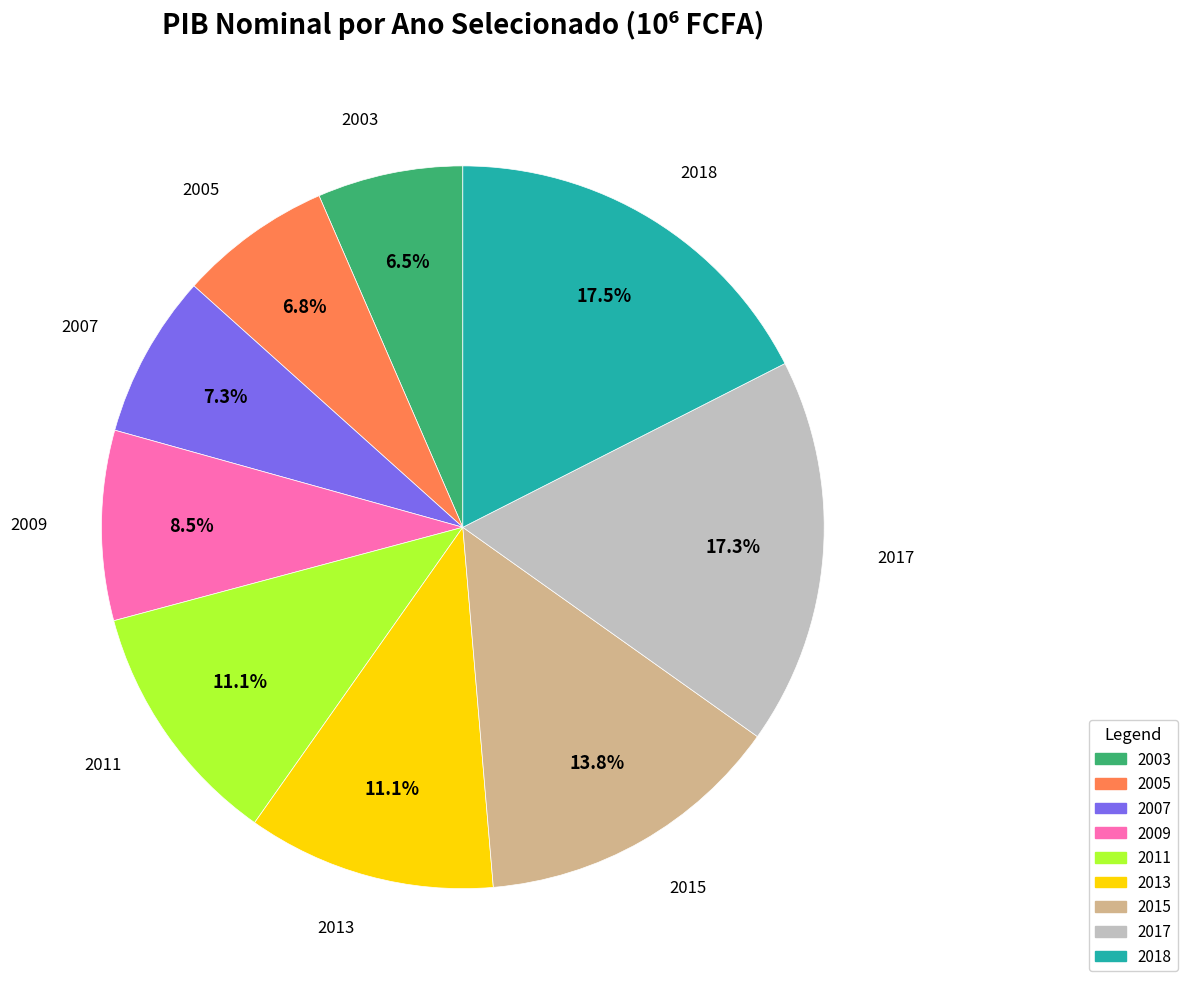

To the nearest percent, what is the average slice percentage?

11%